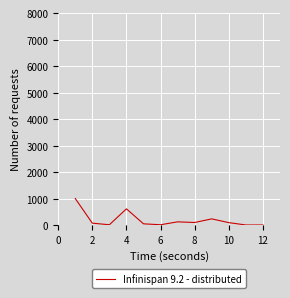

How many values are below 90?

6